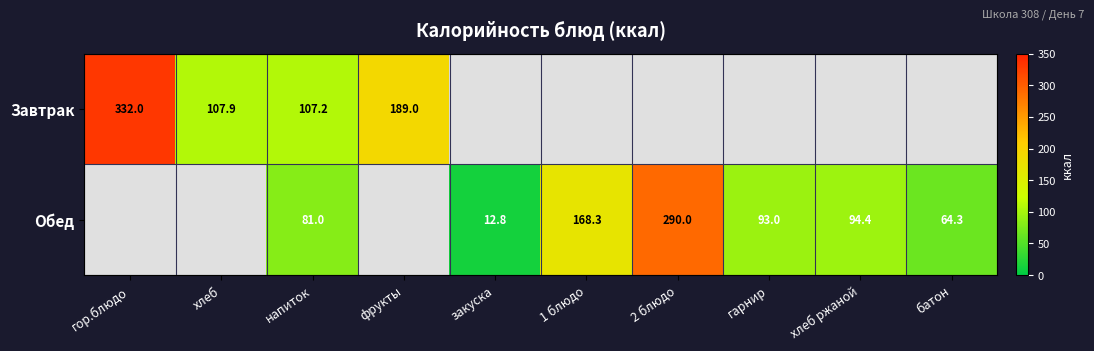

True or false: Обед has a value of 109.8 at напиток.

False